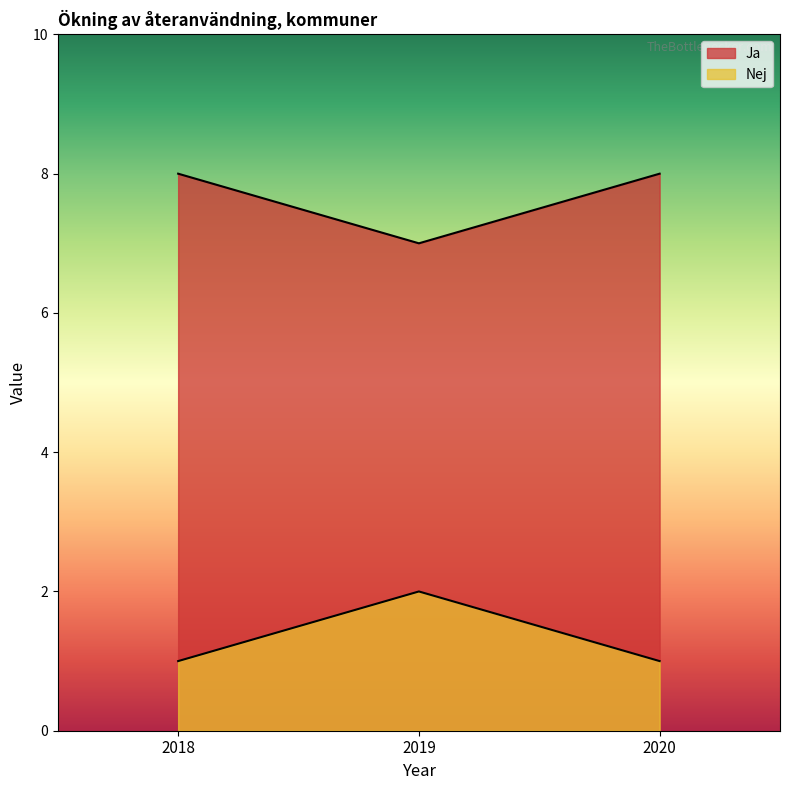

How many series are shown in this chart?

2